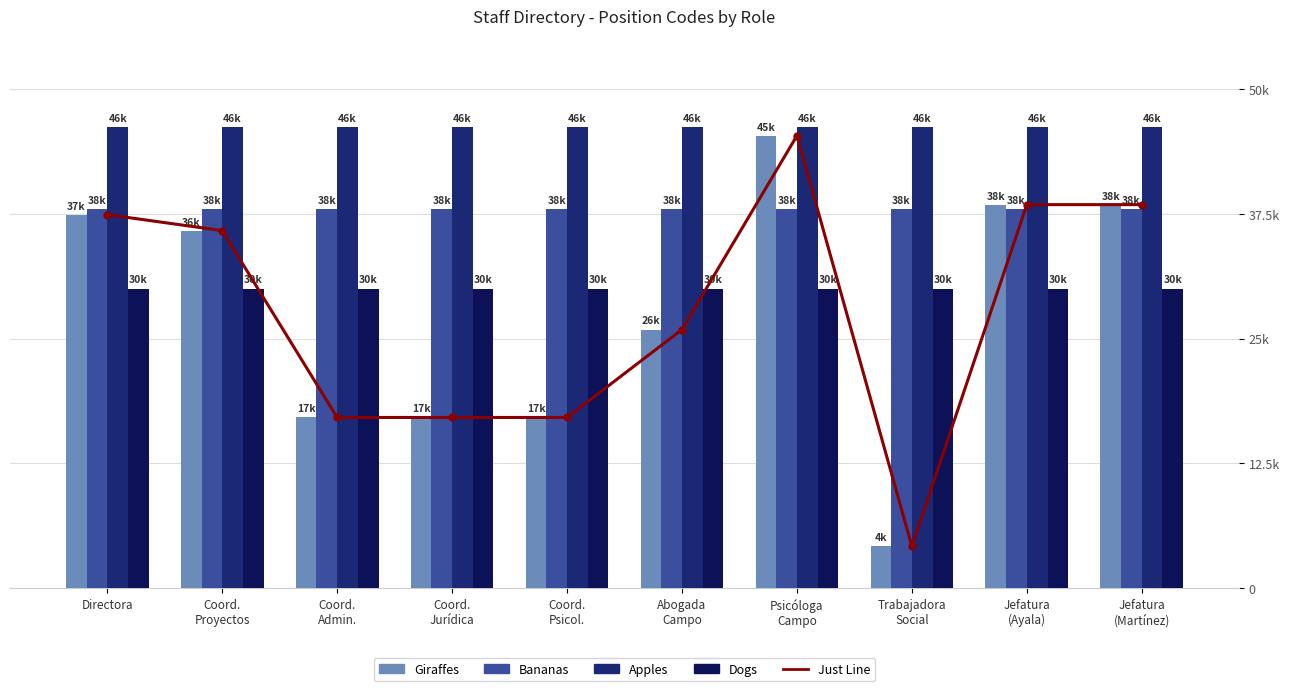

List the series in order of their peak value, lowest first.

Dogs, Bananas, Just Line, Giraffes, Apples